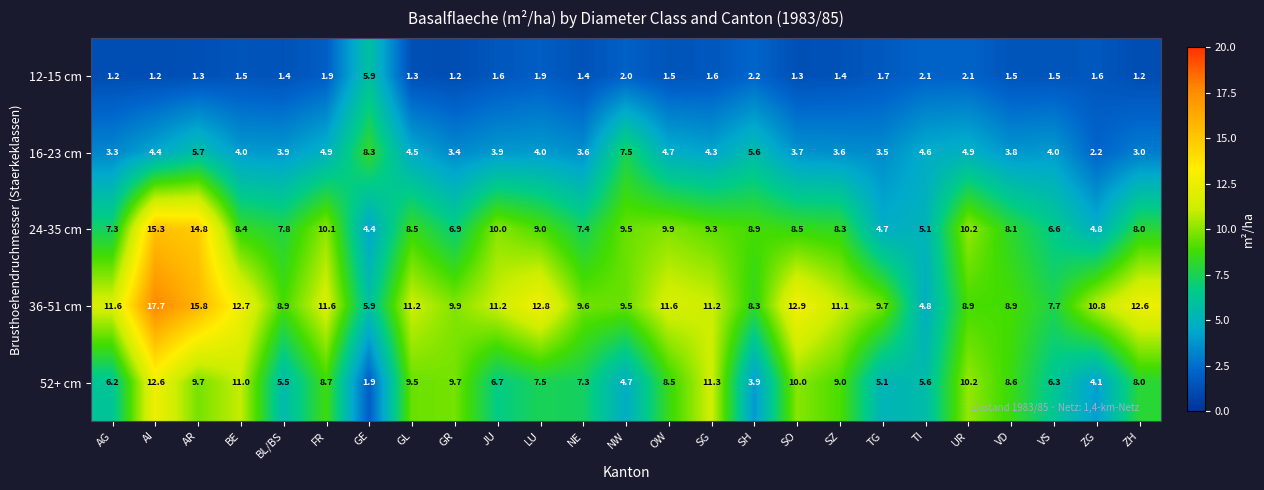

How many series are shown in this chart?

5